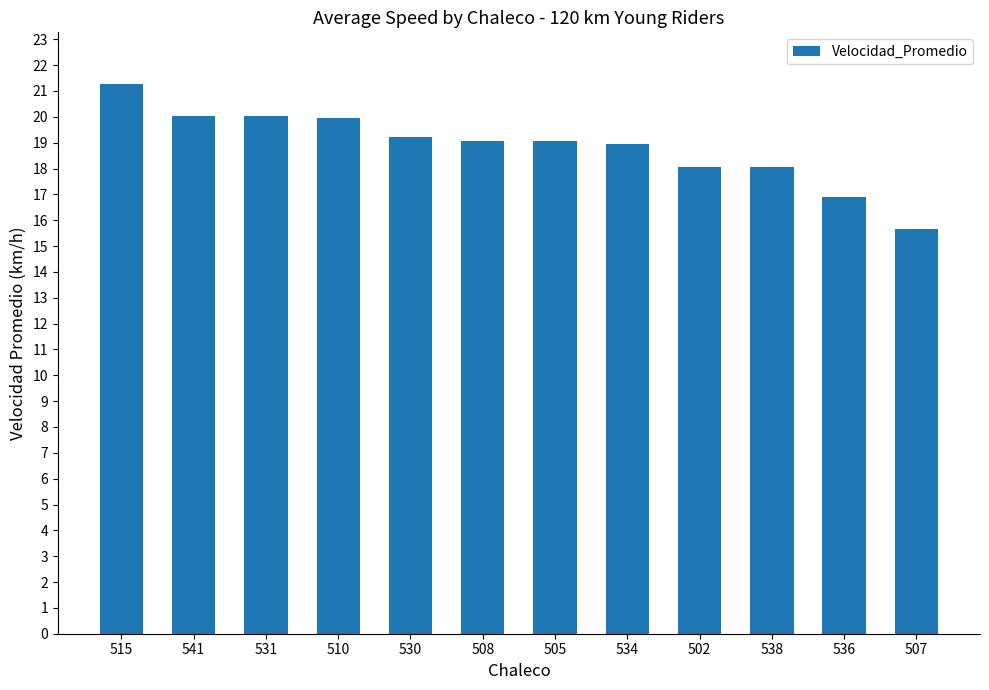

What is the value of the 9th bar from the left?

18.1